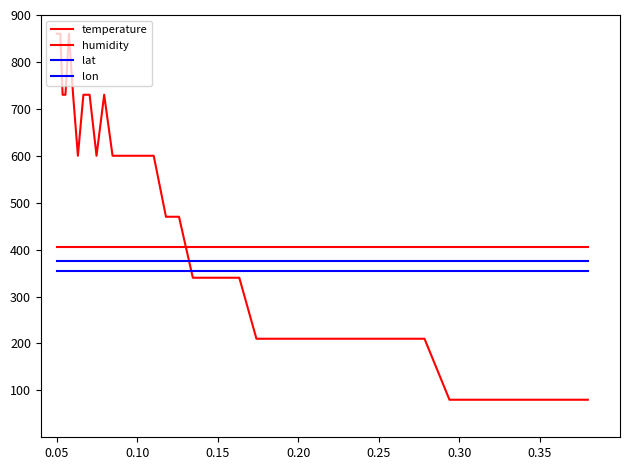

What is the value of the humidity point at the 10th from the left?

405.0